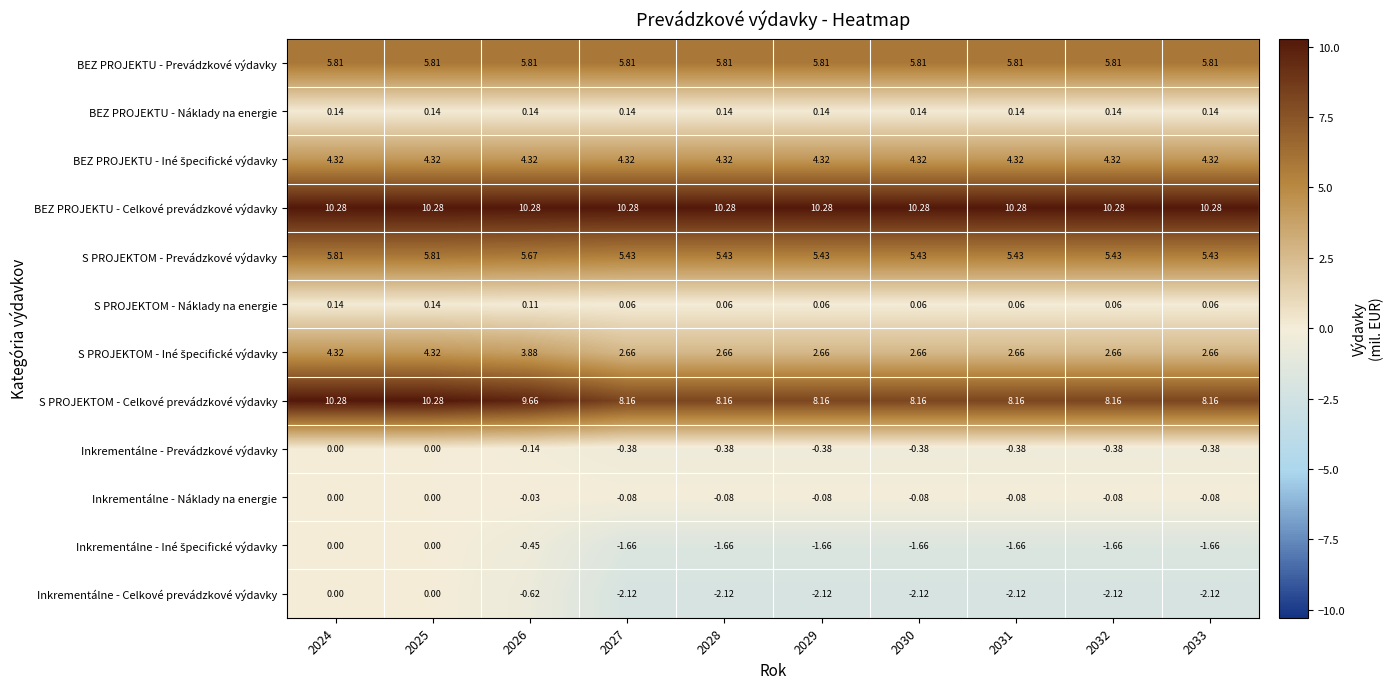

Is the value of BEZ PROJEKTU - Prevádzkové výdavky at 2033 greater than the value of Inkrementálne - Náklady na energie at 2025?

Yes